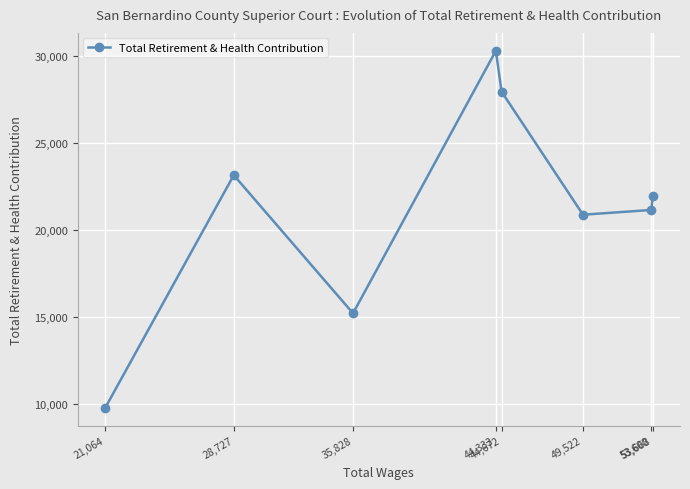

Reading left to right, transcribe all the data shown in this chart.

9787	23168	15232	30313	27968	20895	21169	21950